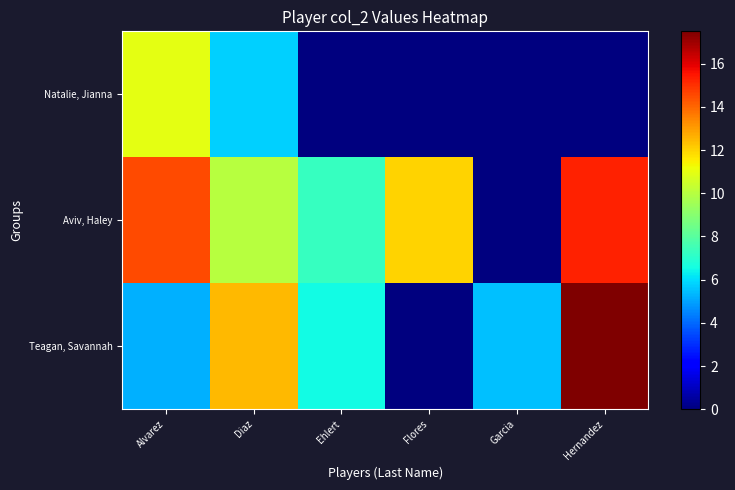

What is the total value across all series at Alvarez?

30.8